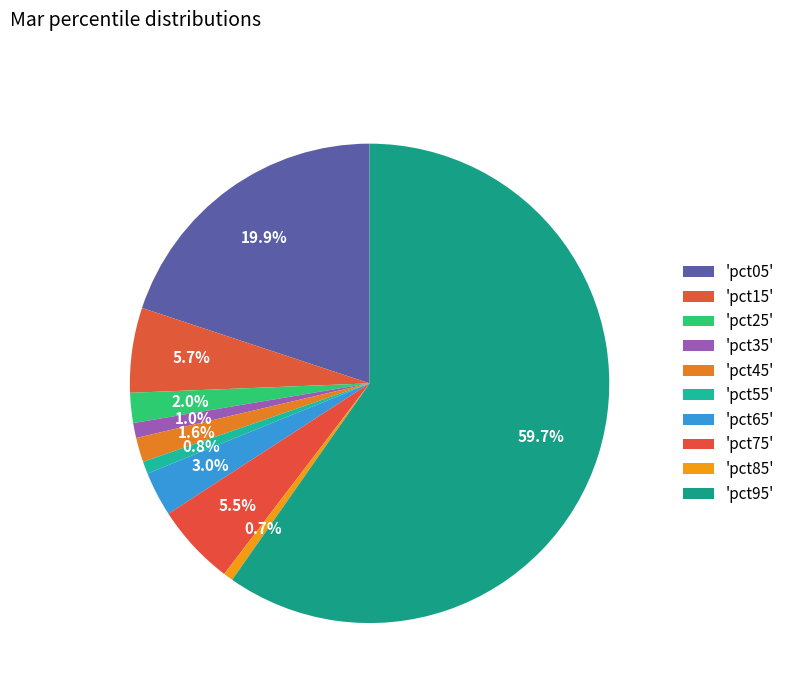

How many slices are in this pie chart?

10